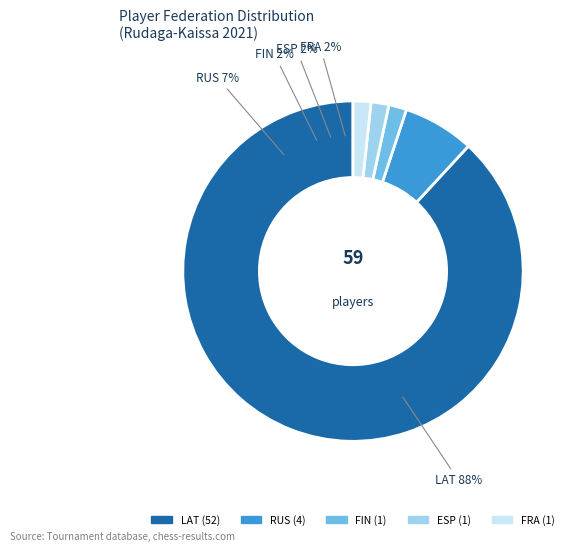

How much of the chart is everything except RUS?

93.2%